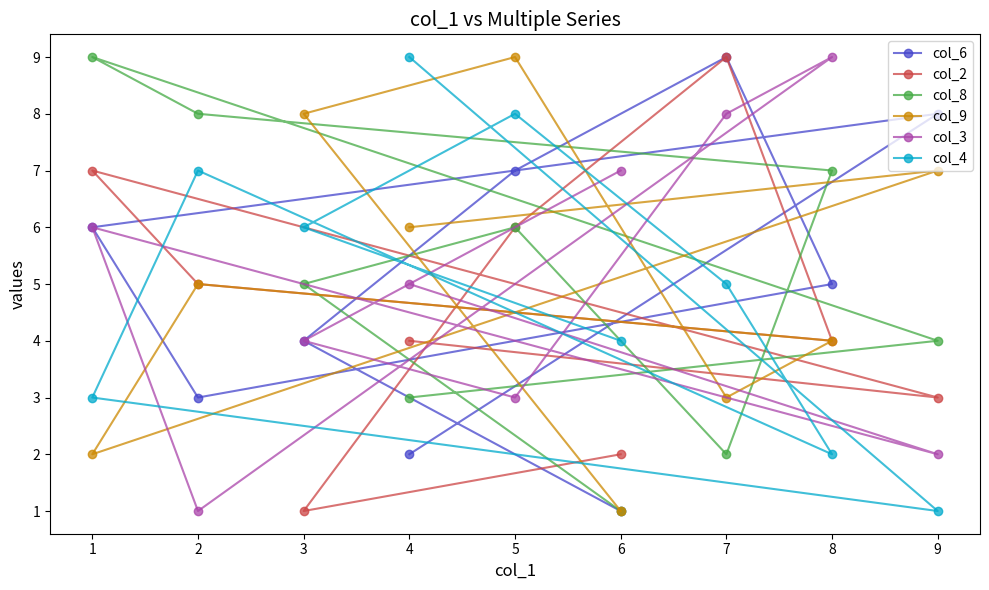

How many data points in col_2 are above 4?

4